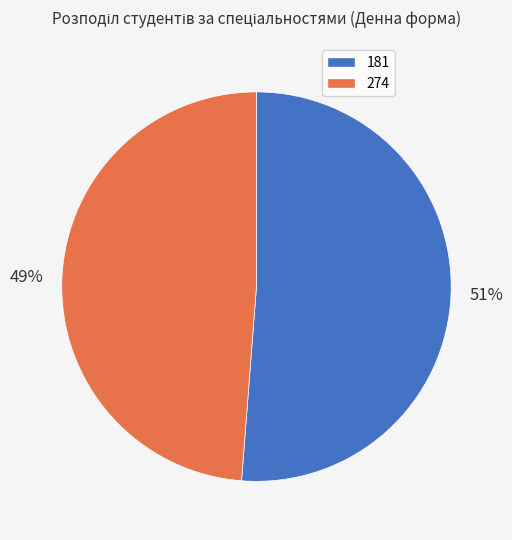

Which category has the biggest portion of the pie?

181